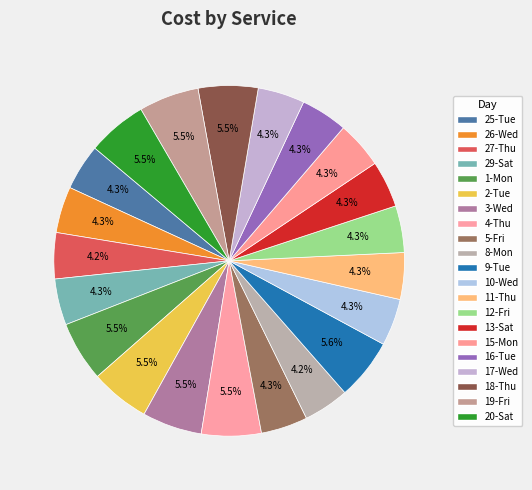

To the nearest percent, what percentage of the pie is 26-Wed?

4%